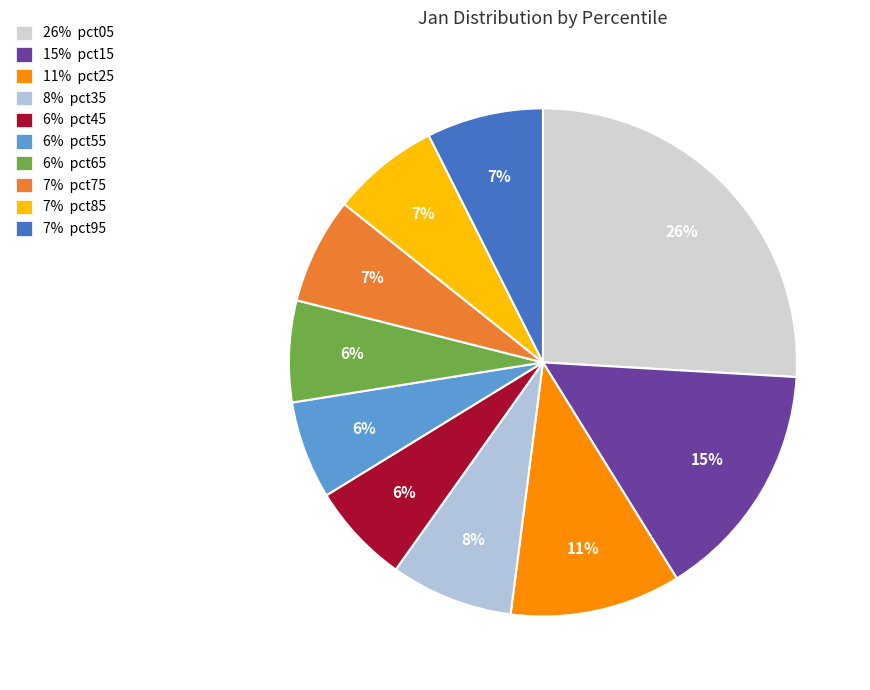

How many slices are in this pie chart?

10